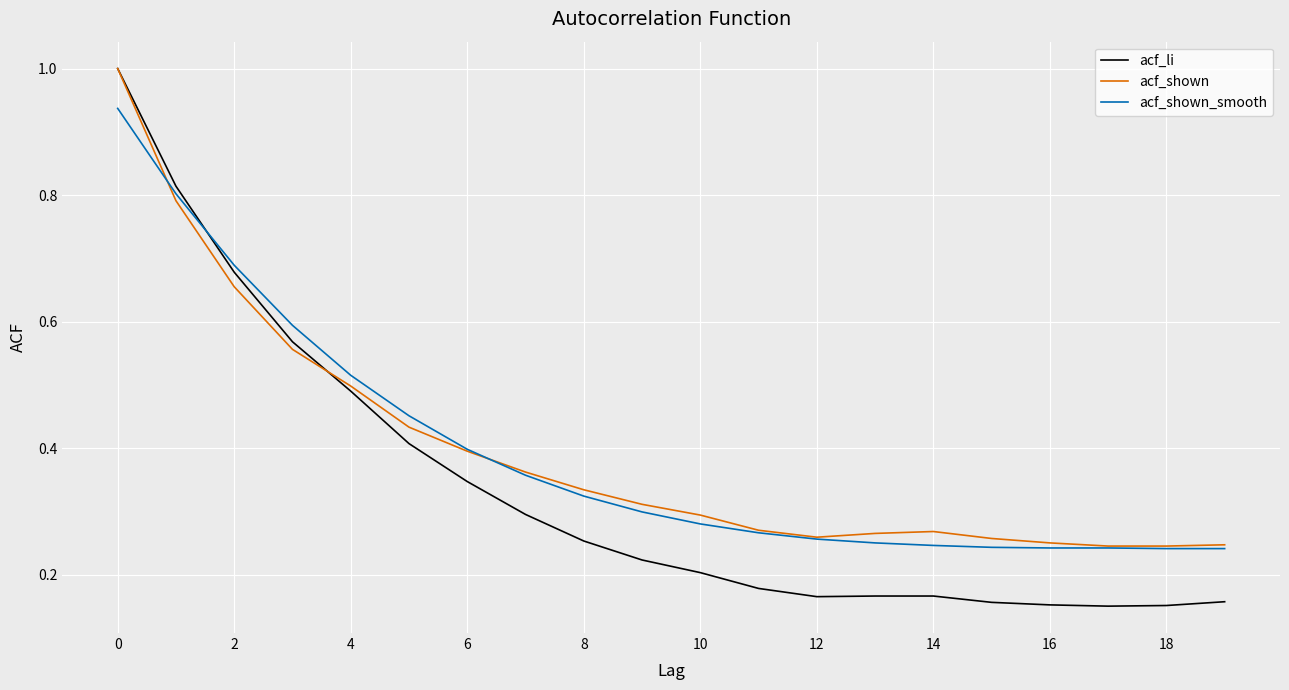

Which series has the largest range (max minus min)?

acf_li